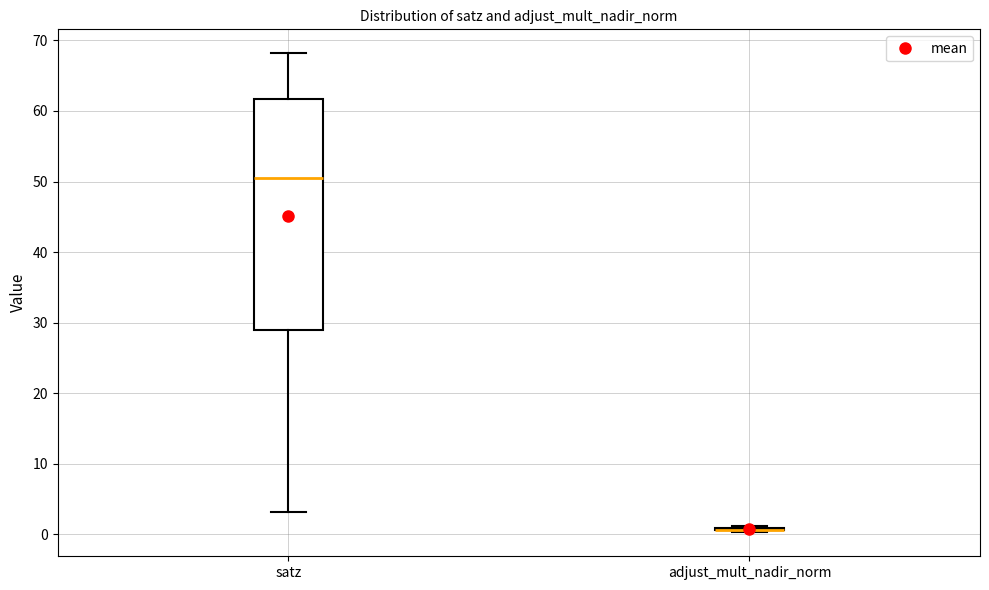

Reading left to right, read every box against the y-axis: the position of its median line, the range the box covers, and the ends of its whiskers. The values are not printed on the chart, so give them approximately, as read against the axis.

satz: median 50, box 29 to 62, whiskers 3 to 68
adjust_mult_nadir_norm: box collapsed to a line at 1, whiskers 0 to 1